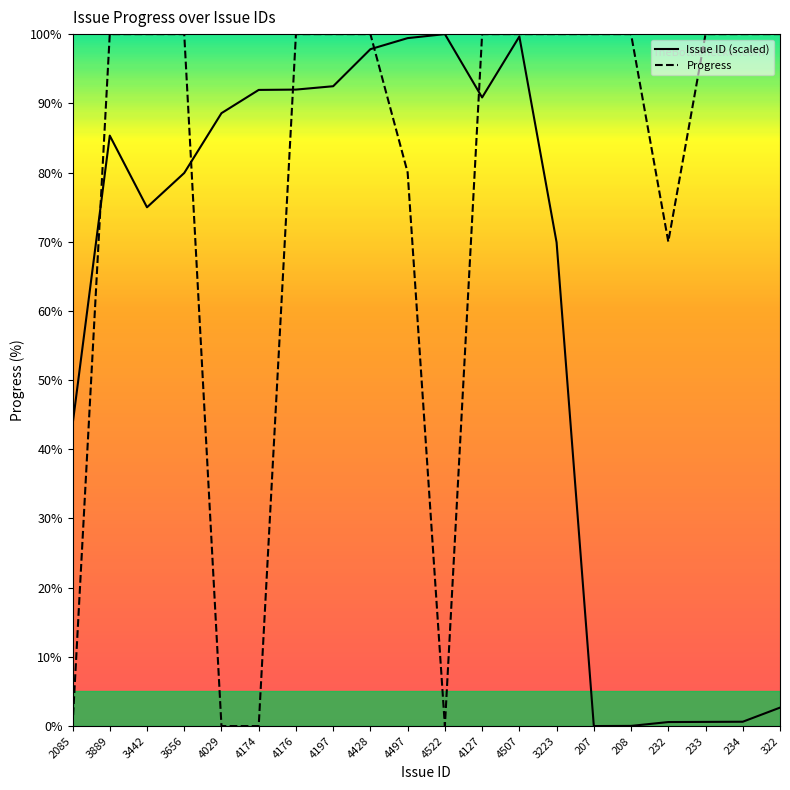

How many categories are shown in the chart?

20